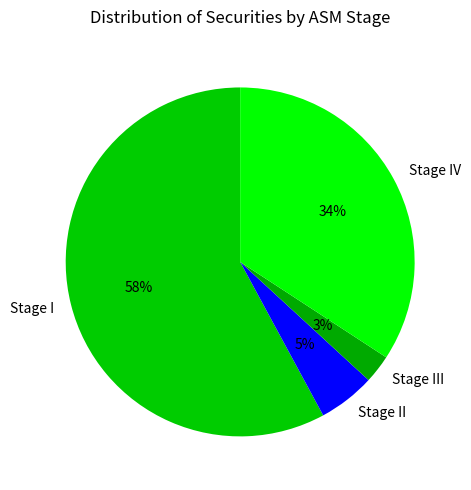

Is it true that Stage II is 13% of the pie?

False